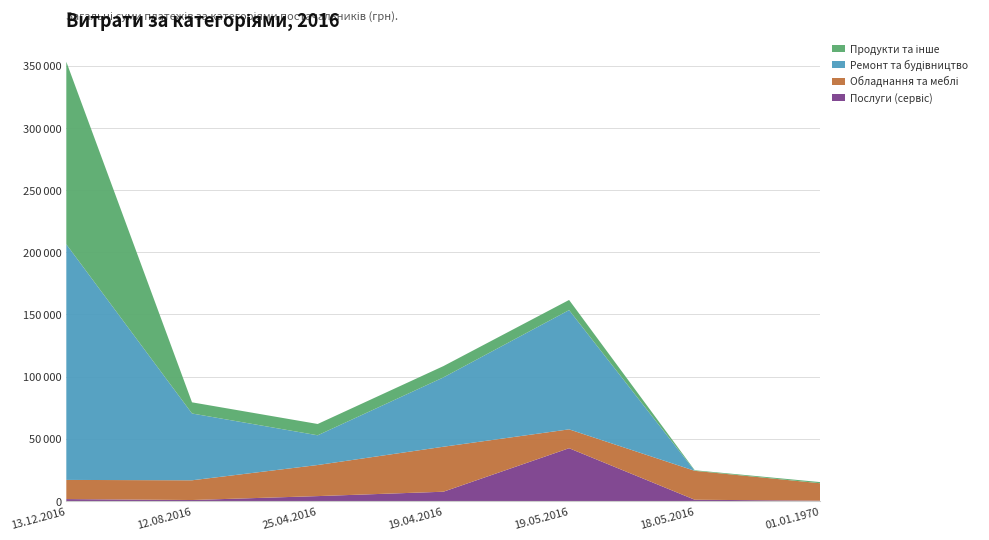

Reading left to right, extract all data points from this chart.

Послуги (сервіс): 1584.0	825.3	3977.2	7500.0	42483.4	1050.0	299.5
Обладнання та меблі: 15405.0	15869.0	25000.0	36171.0	15162.0	23250.0	14000.0
Ремонт та будівництво: 189428.0	53699.0	23888.9	55722.0	95856.9	0.0	0.0
Продукти та інше: 146744.0	8977.0	9089.7	9089.1	8167.3	454.6	914.2